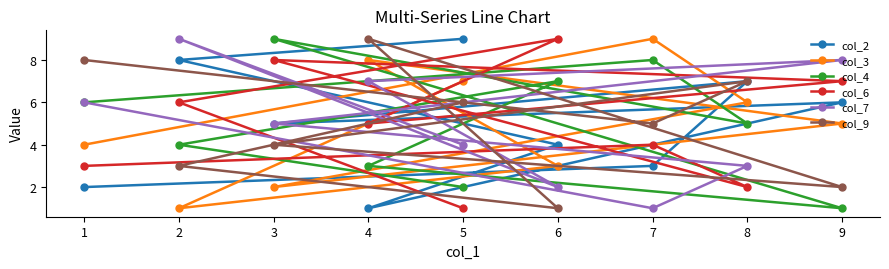

What is the average value of the col_2 series?

5